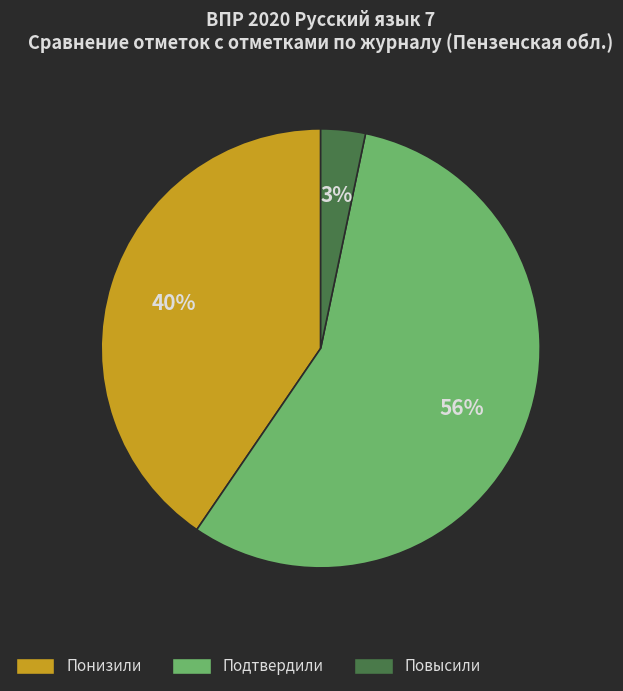

To the nearest percent, what portion does Повысили represent?

3%